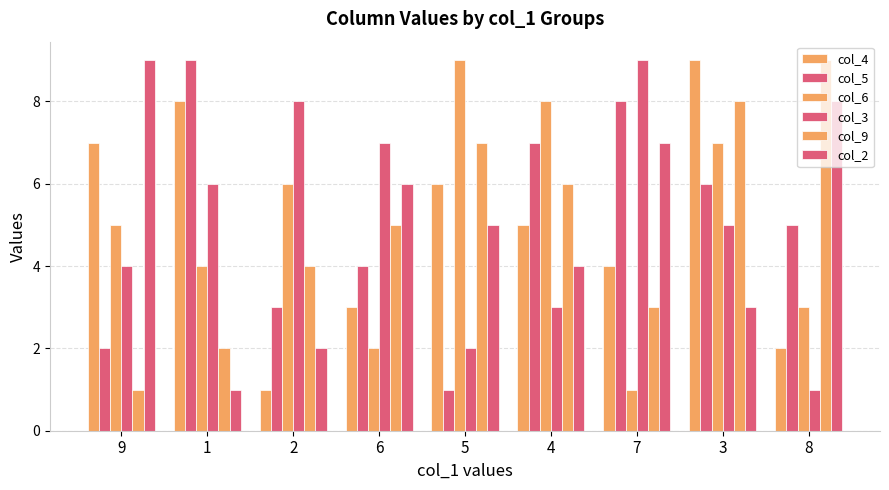

Does the chart contain any negative values?

No